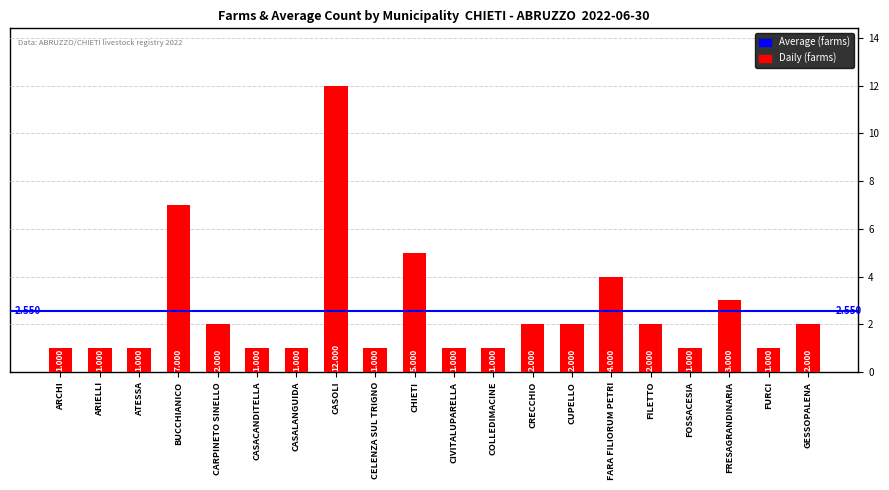

Reading left to right, transcribe all the data shown in this chart.

1	1	1	7	2	1	1	12	1	5	1	1	2	2	4	2	1	3	1	2